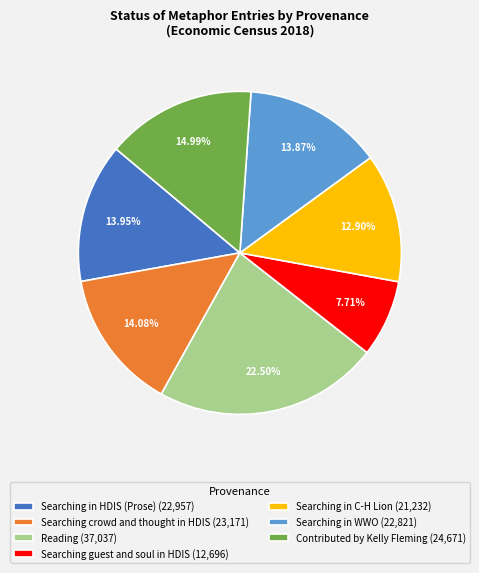

Combined, do Contributed by Kelly Fleming (24,671) and Searching in WWO (22,821) account for over 50%?

No